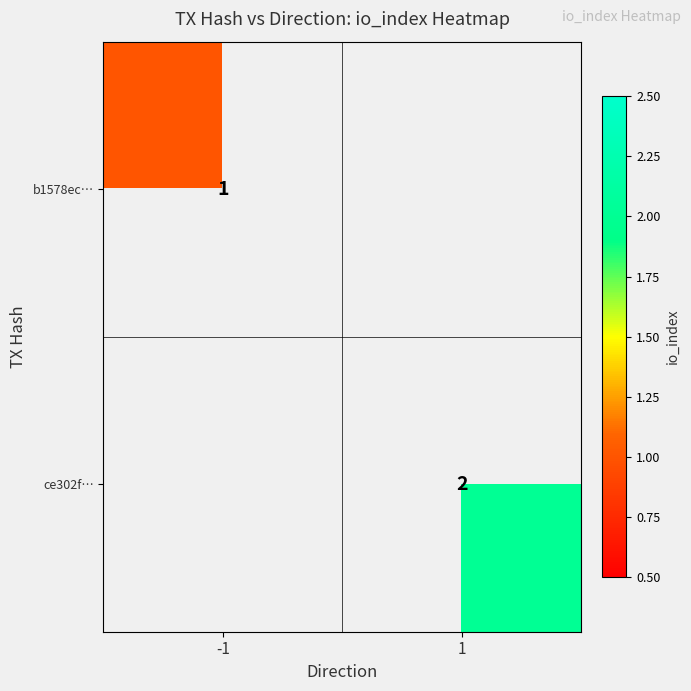

The ce302f… series shows 1 at 1. True or false?

False